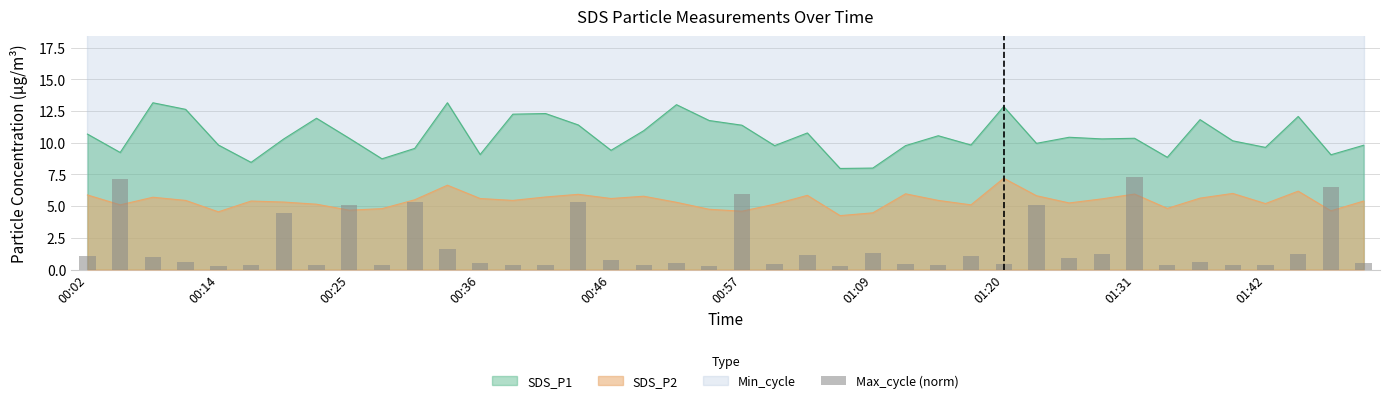

What is the sum of the values at 10 and 22?

6.5